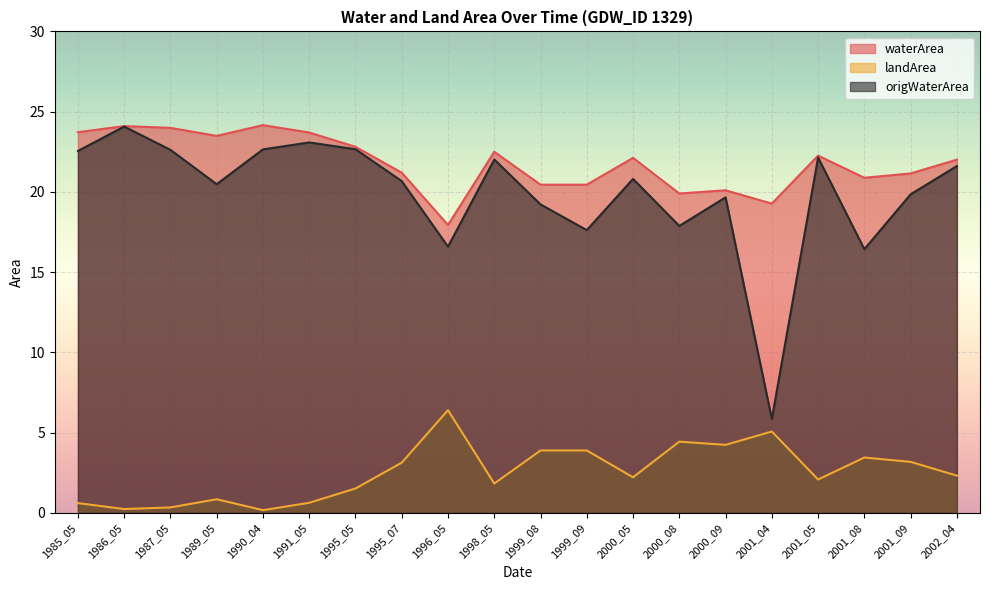

What is the value of the origWaterArea point at the 20th from the left?

21.6